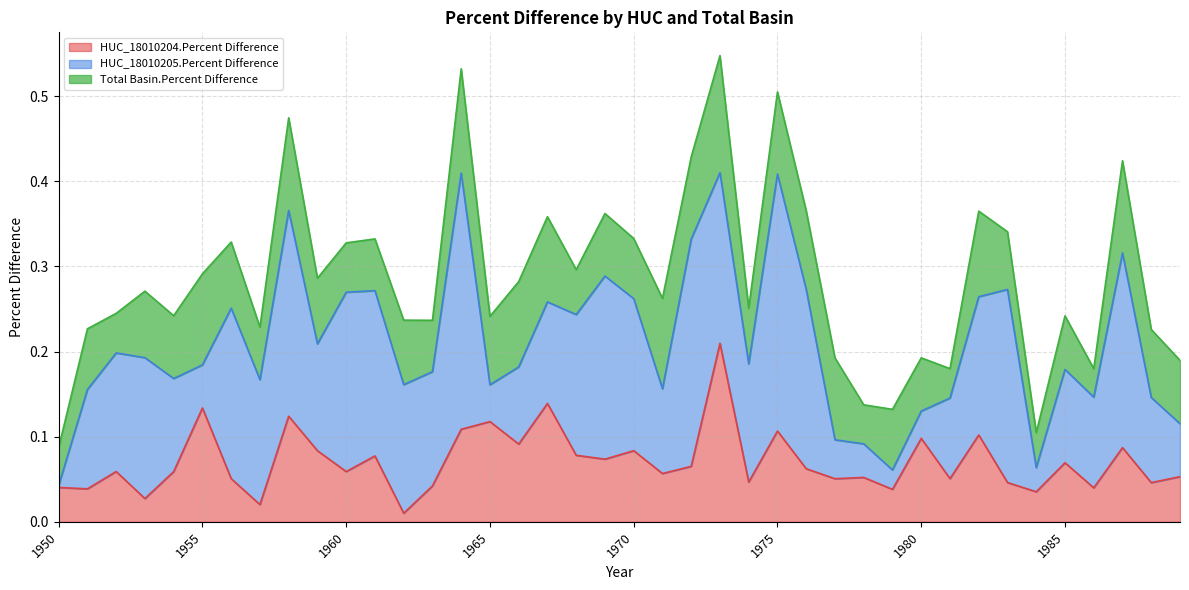

At how many categories does at least one series exceed 0?

40